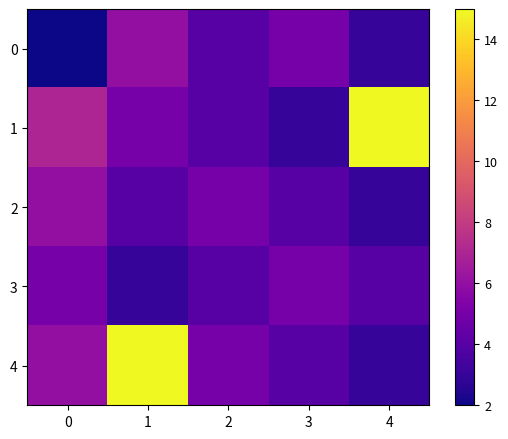

Reading left to right, extract all data points from this chart.

0: 0=2	1=6	2=4	3=5	4=3
1: 0=7	1=5	2=4	3=3	4=15
2: 0=6	1=4	2=5	3=4	4=3
3: 0=5	1=3	2=4	3=5	4=4
4: 0=6	1=15	2=5	3=4	4=3